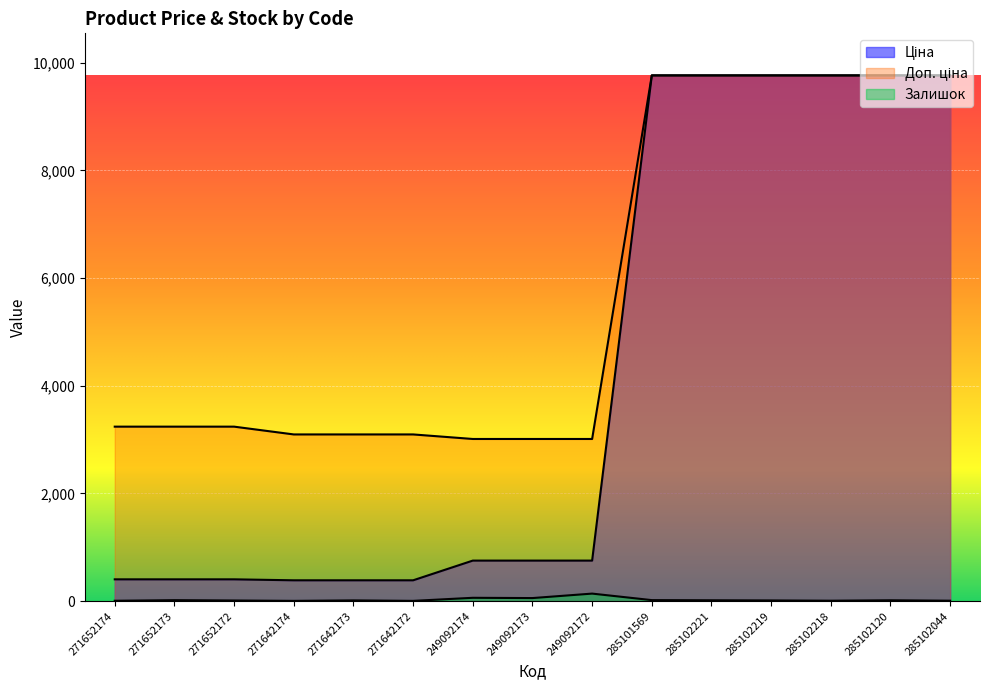

True or false: Доп. ціна and Ціна intersect in this chart.

False